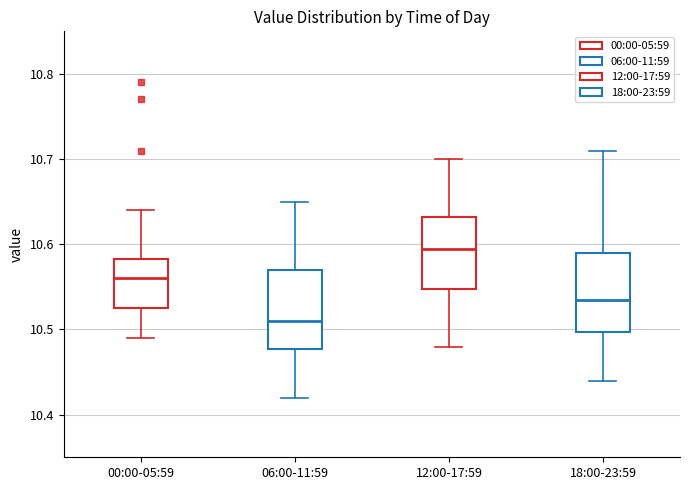

Where does the median line of the box for 00:00-05:59 sit on the y-axis? The values are not printed on the chart, so give them approximately, as read against the axis.

10.56